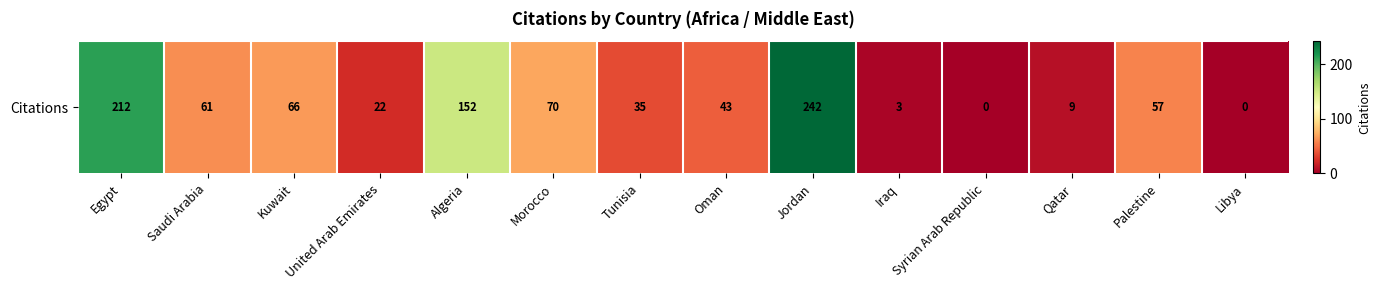

How many data points does each series have?

14